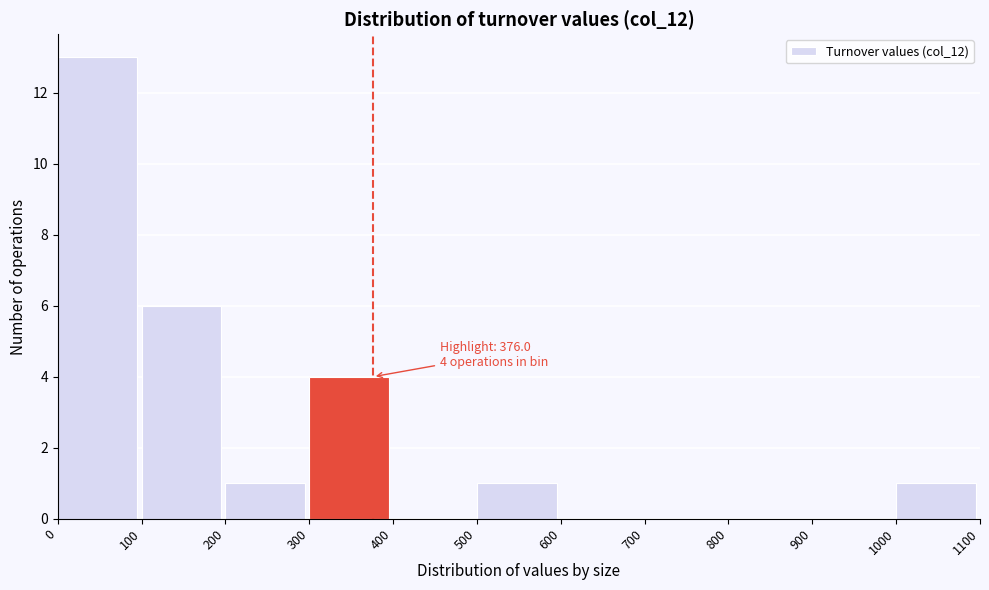

Which range on the x-axis has the tallest bar?

0 to 100